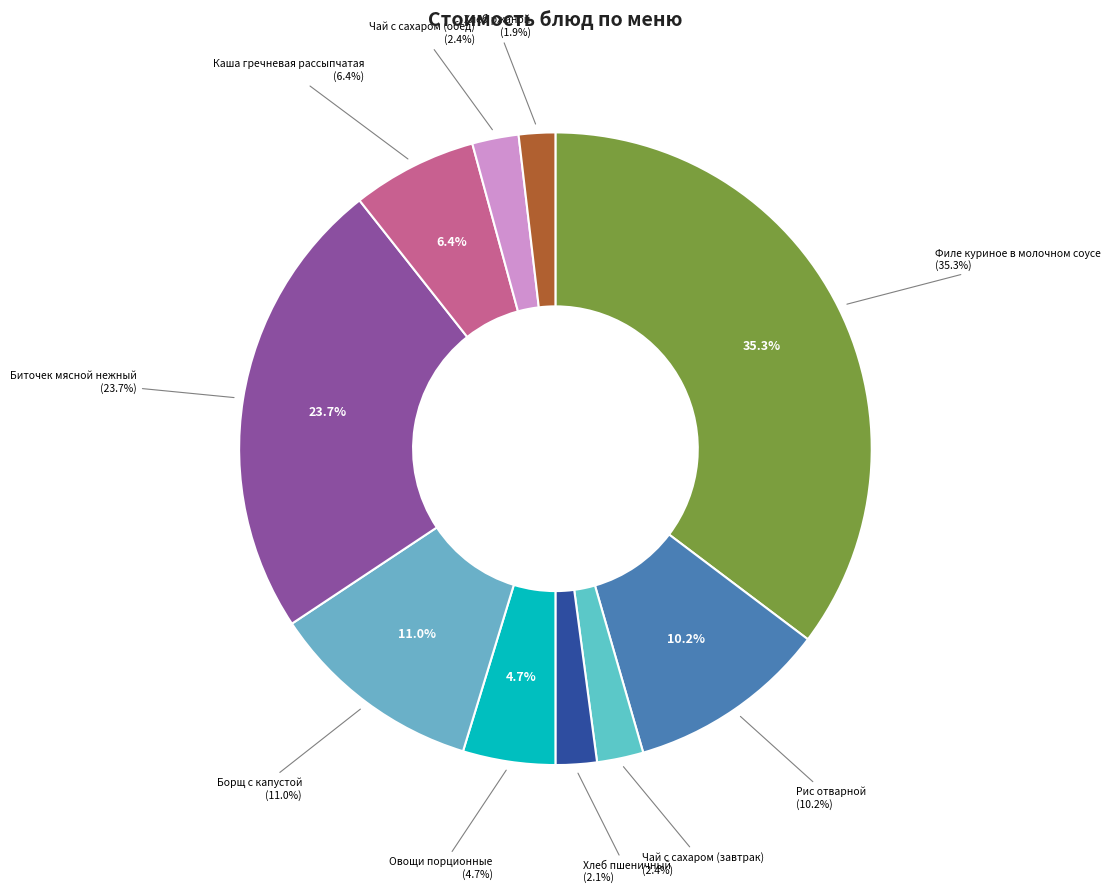

How much of the chart is everything except Борщ с капустой?

89.0%